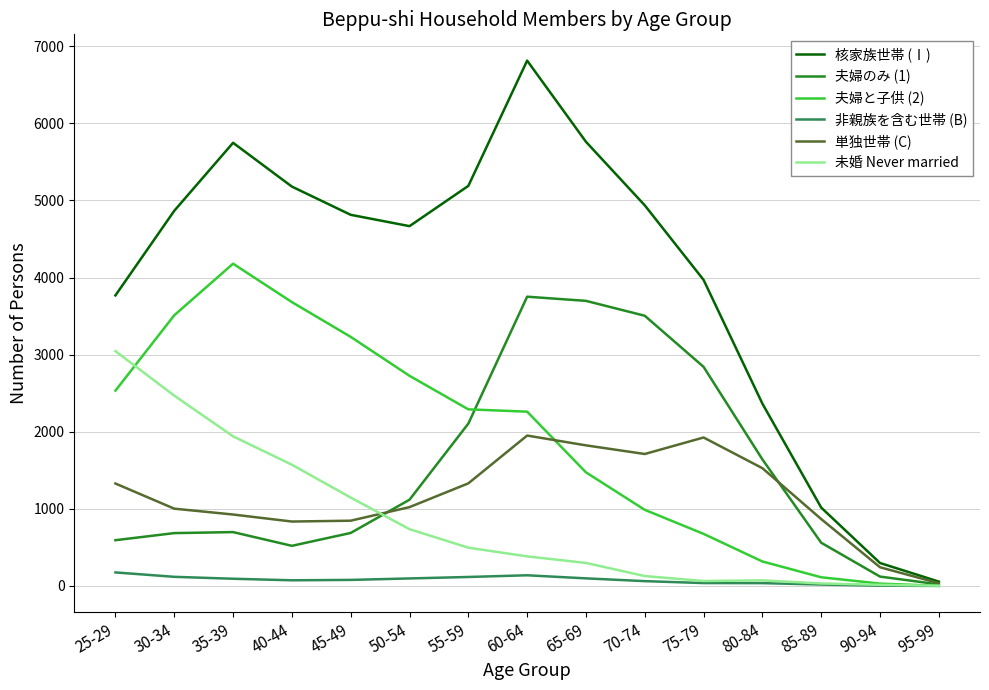

The value of 夫婦と子供 (2) at 50-54 is 2726. True or false?

True